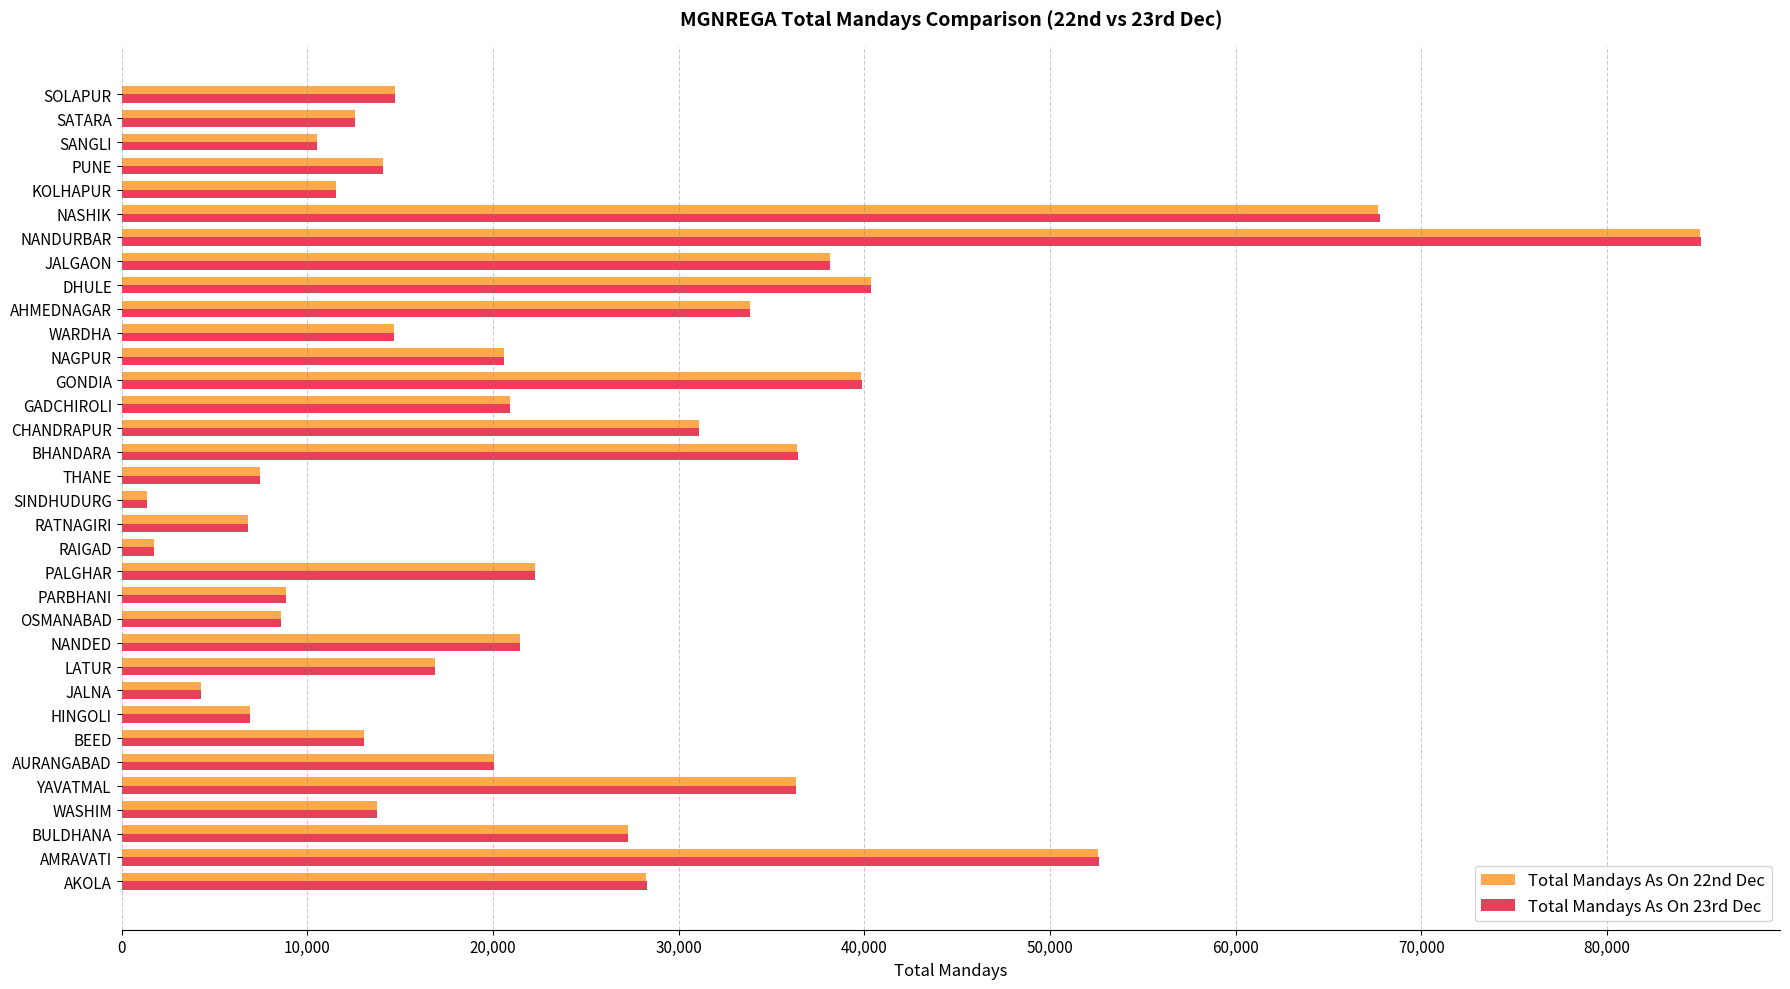

The value of Total Mandays As On 22nd Dec at OSMANABAD is 4729. True or false?

False